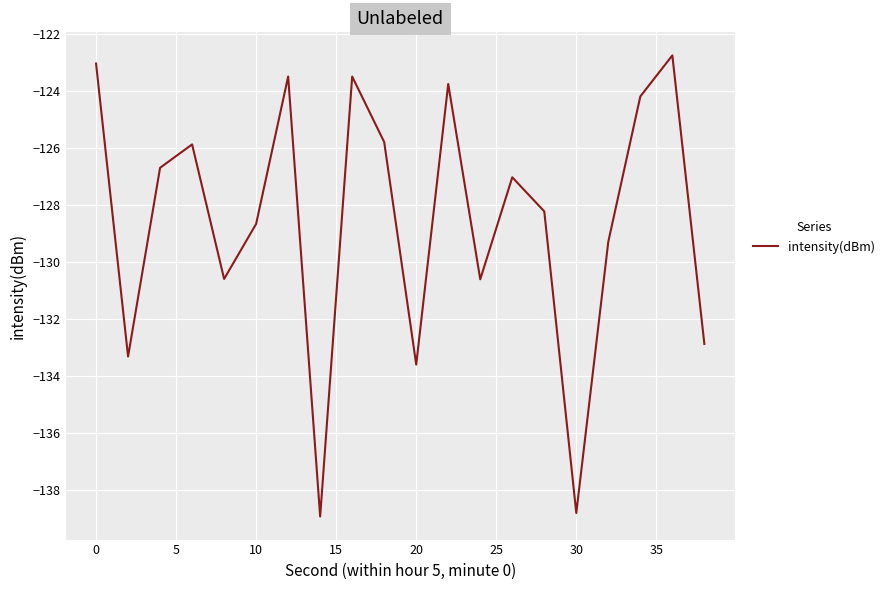

What is the difference between the maximum and minimum values?

16.2